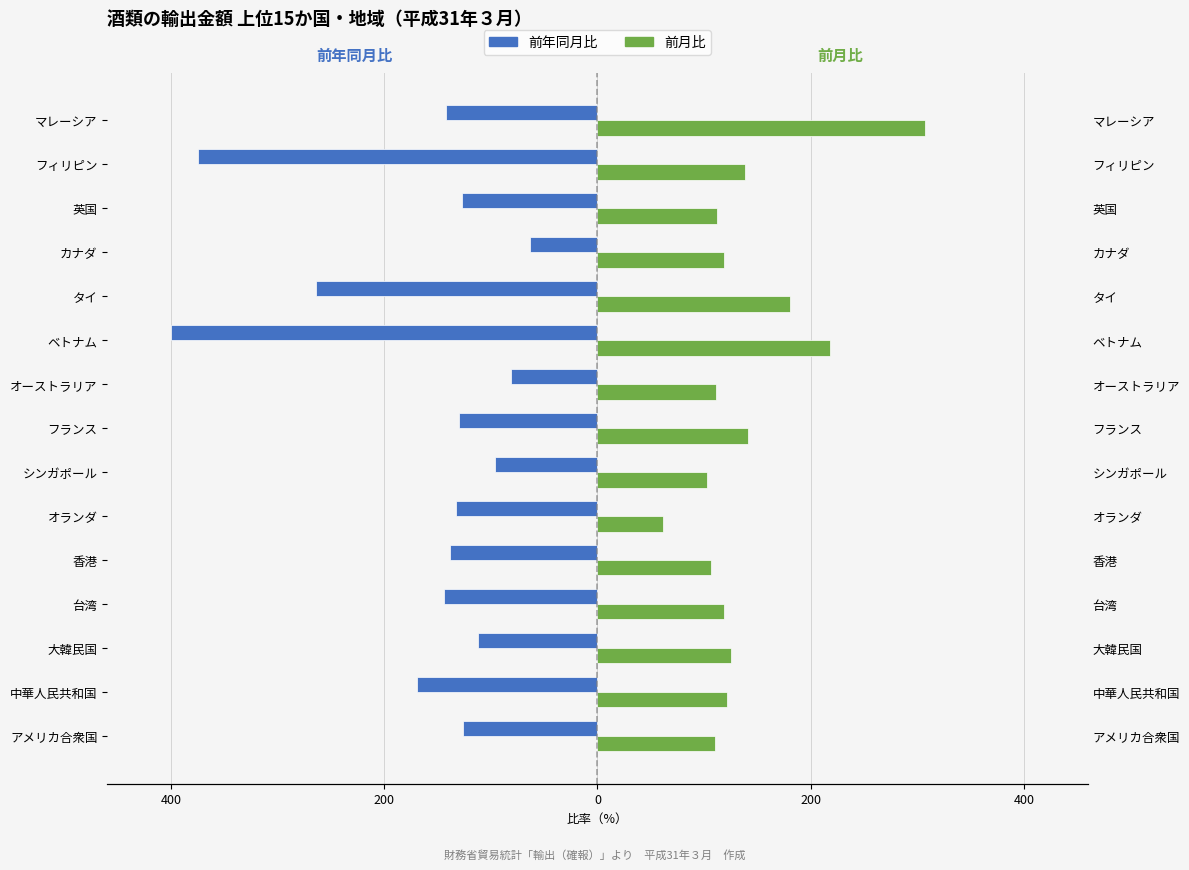

What are all the series names shown in the legend?

前年同月比, 前月比